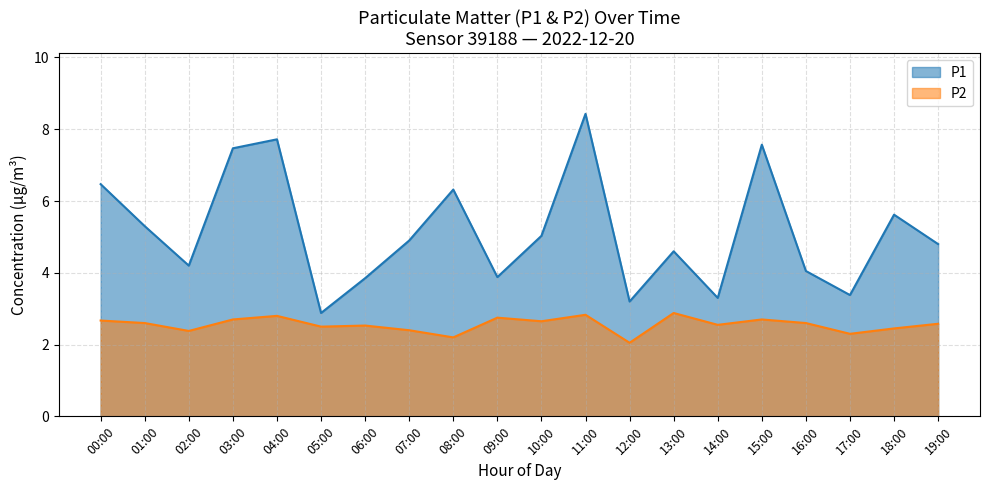

At which label does P1 first exceed 4?

00:00